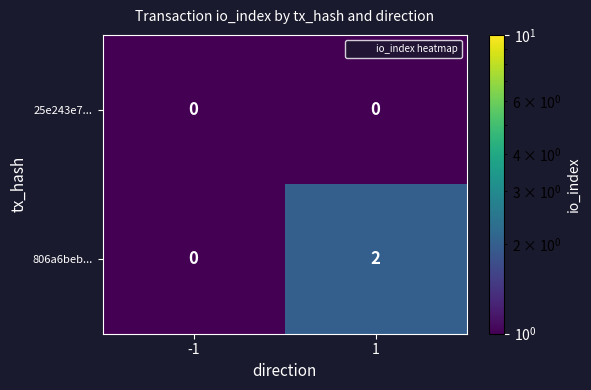

How many categories are shown in the chart?

2